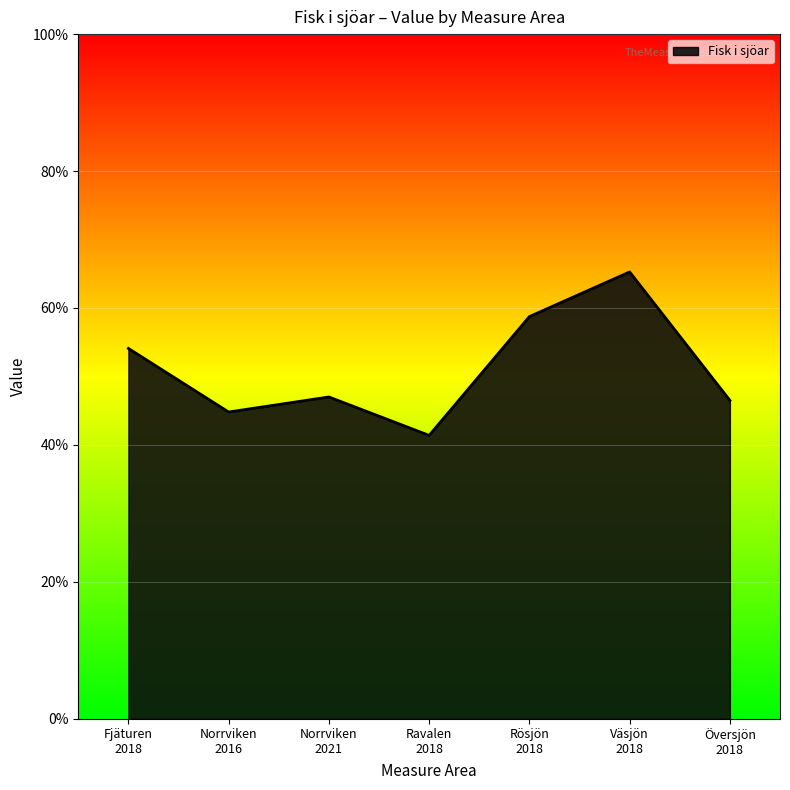

Which has a higher value, Norrviken
2016 or Norrviken
2021?

Norrviken
2021